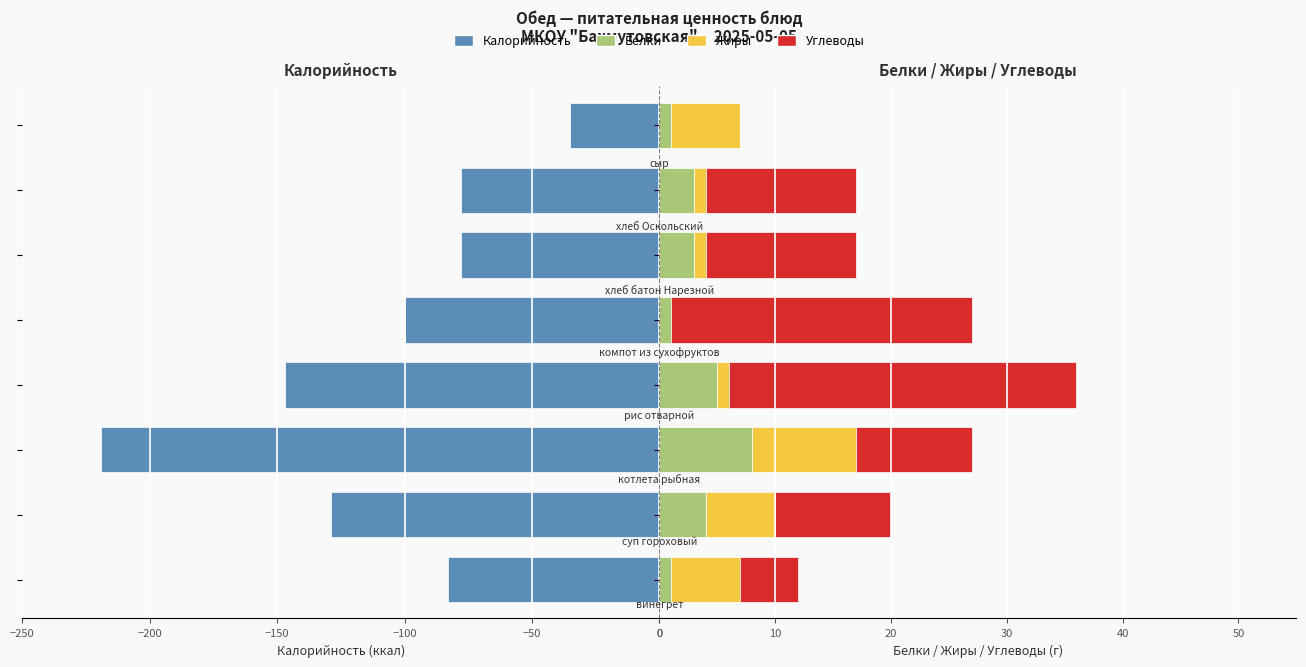

Reading left to right, list all the values displayed in this chart.

Калорийность: -83	-129	-219	-147	-100	-78	-78	-35
Белки: 1	4	8	5	1	3	3	1
Жиры: 6	6	9	1	0	1	1	6
Углеводы: 5	10	10	30	26	13	13	0